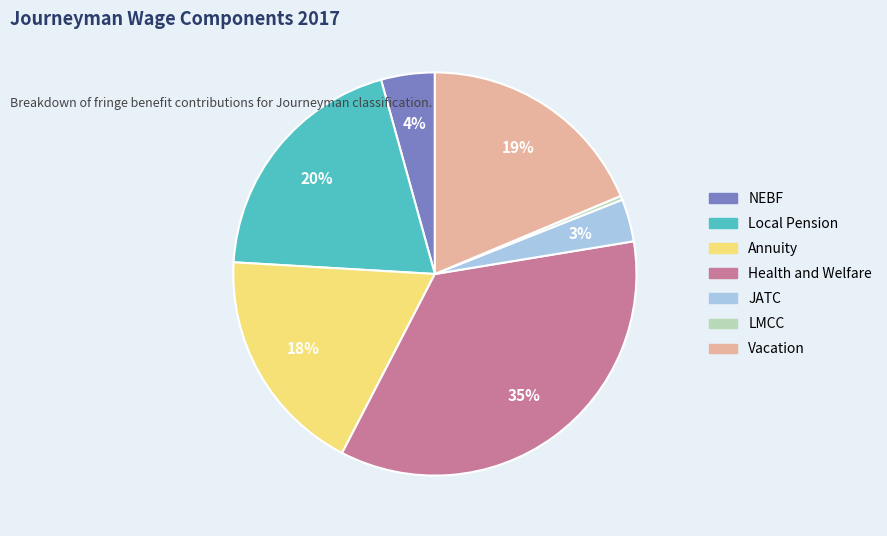

How many slices are in this pie chart?

7